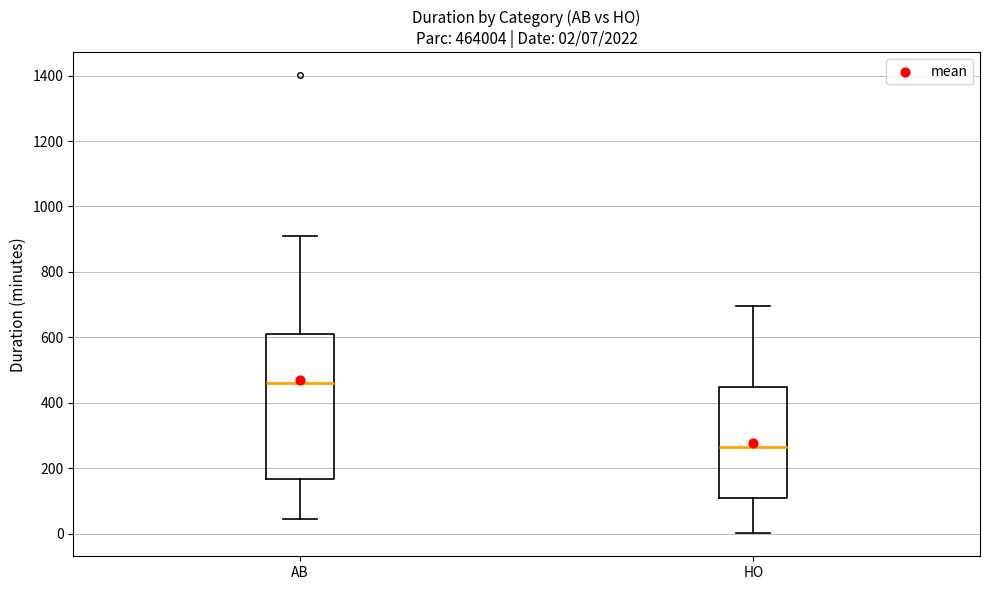

Which box's median line is the lowest?

HO